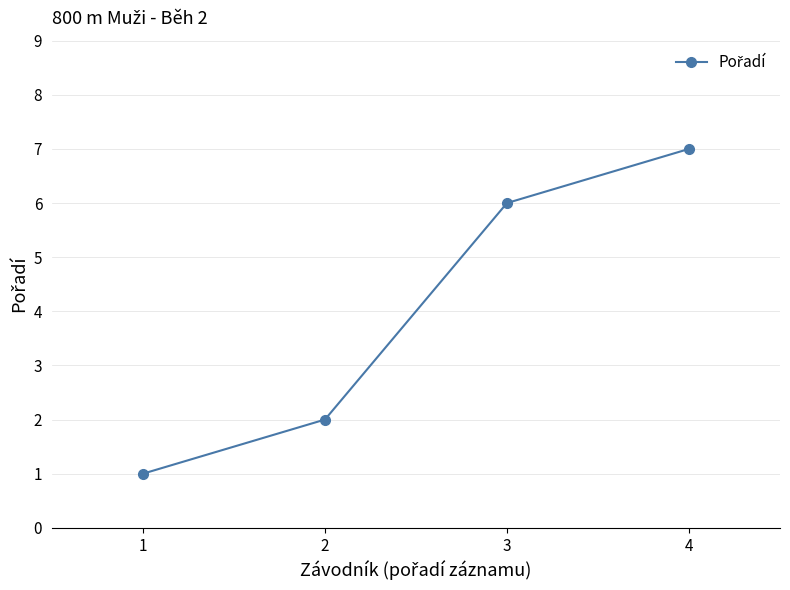

Rank the categories by value from lowest to highest.

1, 2, 3, 4